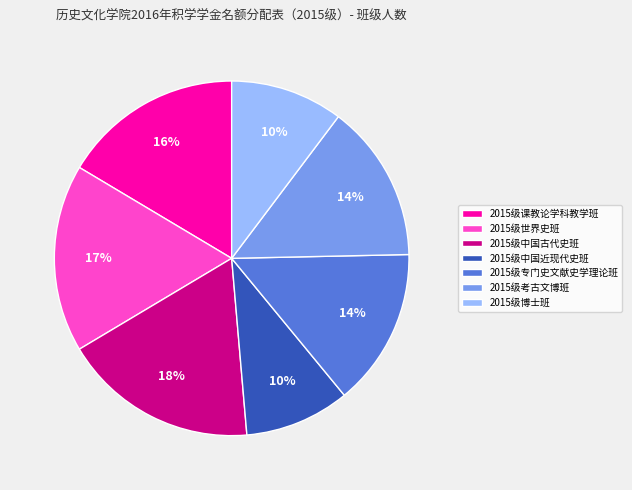

How many slices are in this pie chart?

7